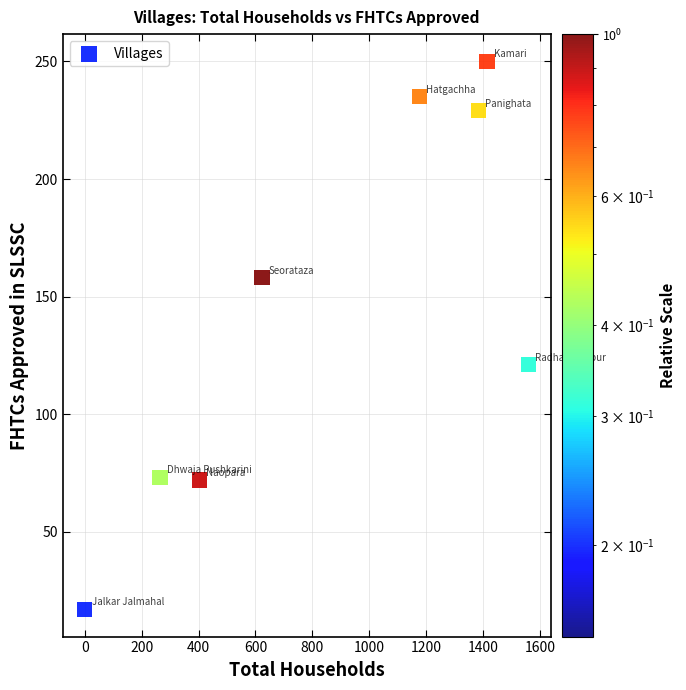

What is the range of X values (max minus min)?

1560